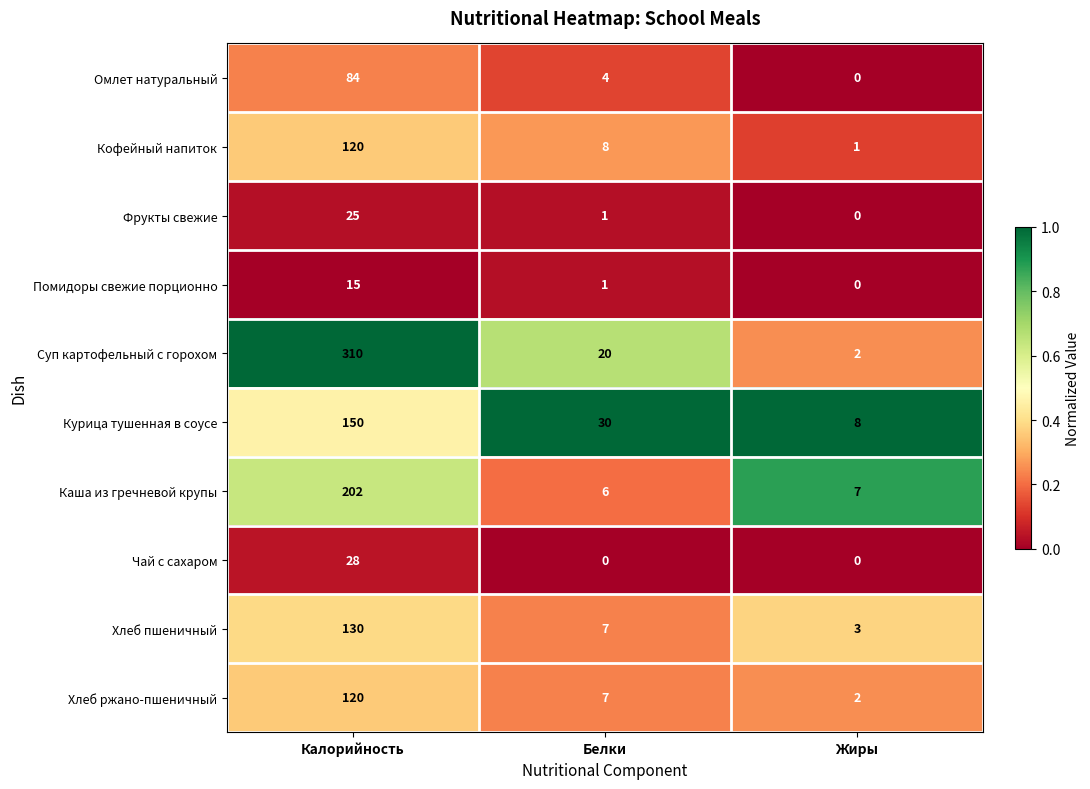

Where is Кофейный напиток nearest to the value 60?

Белки